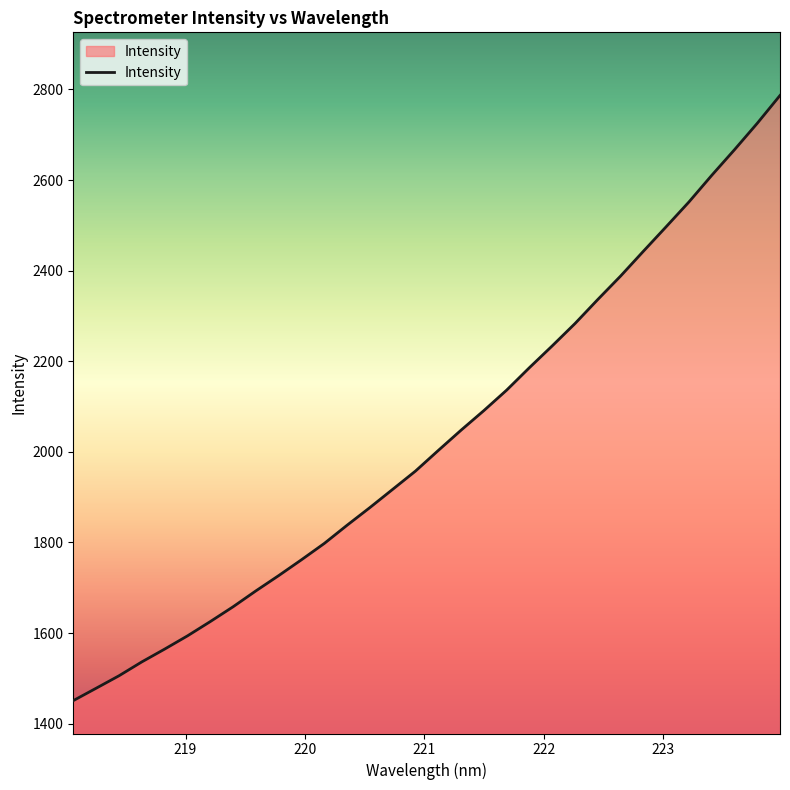

What is the maximum value shown in the chart?

2786.6